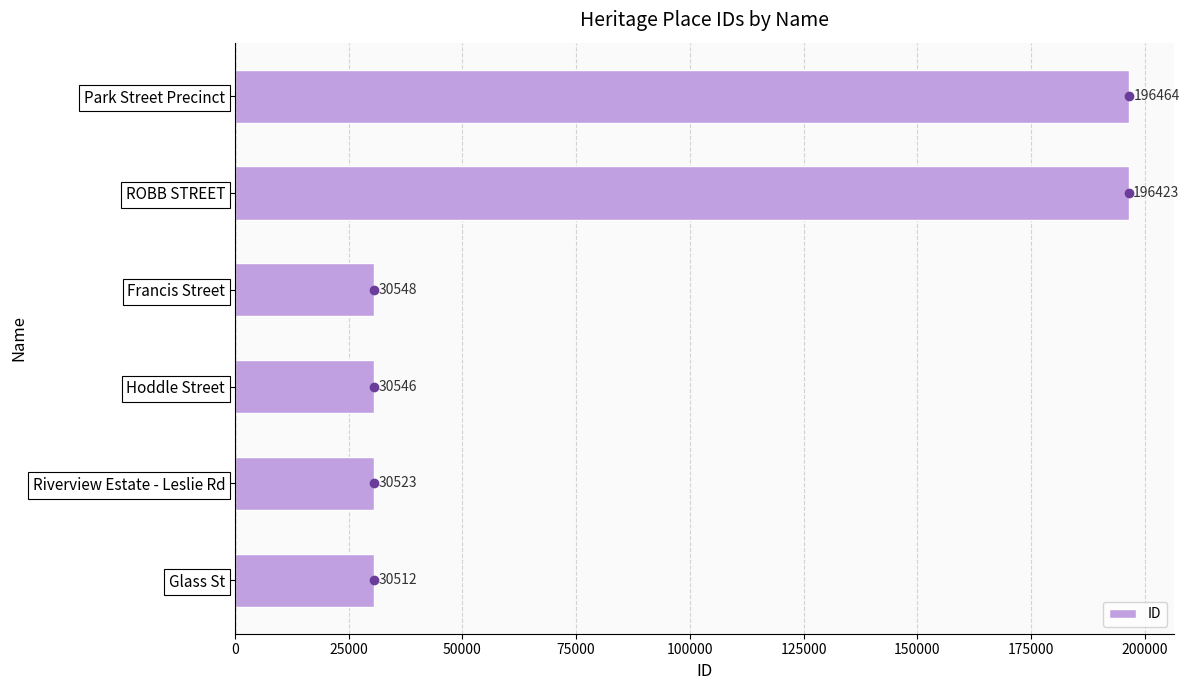

Which has a higher value, ROBB STREET or Hoddle Street?

ROBB STREET